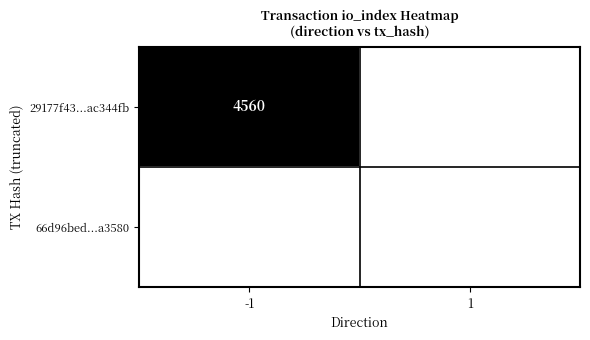

The 66d96bed...a3580 series shows 0 at 1. True or false?

False